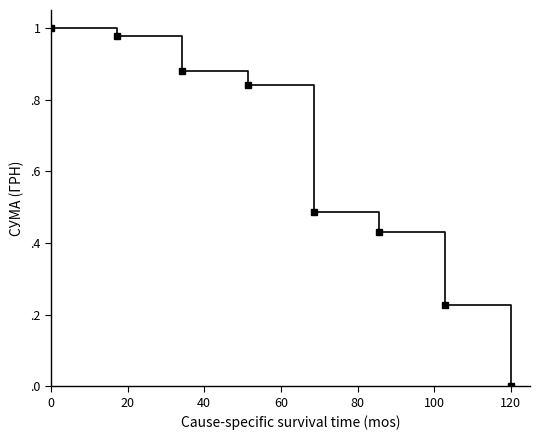

Is this an area chart (filled region under the line)?

No